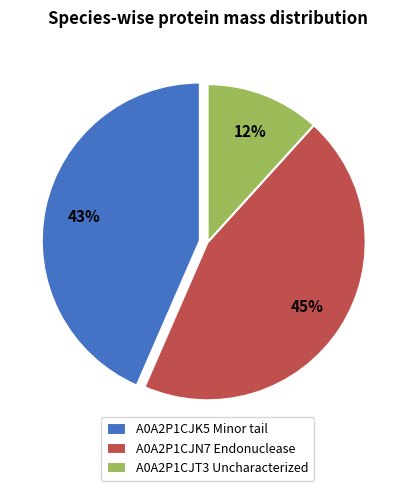

To the nearest percent, what is the combined percentage of A0A2P1CJN7 Endonuclease and A0A2P1CJK5 Minor tail?

88%